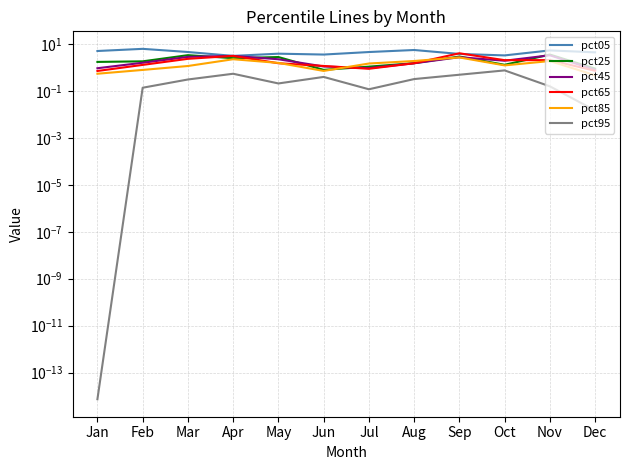

What is the difference between the pct95 values at Mar and May?

0.1